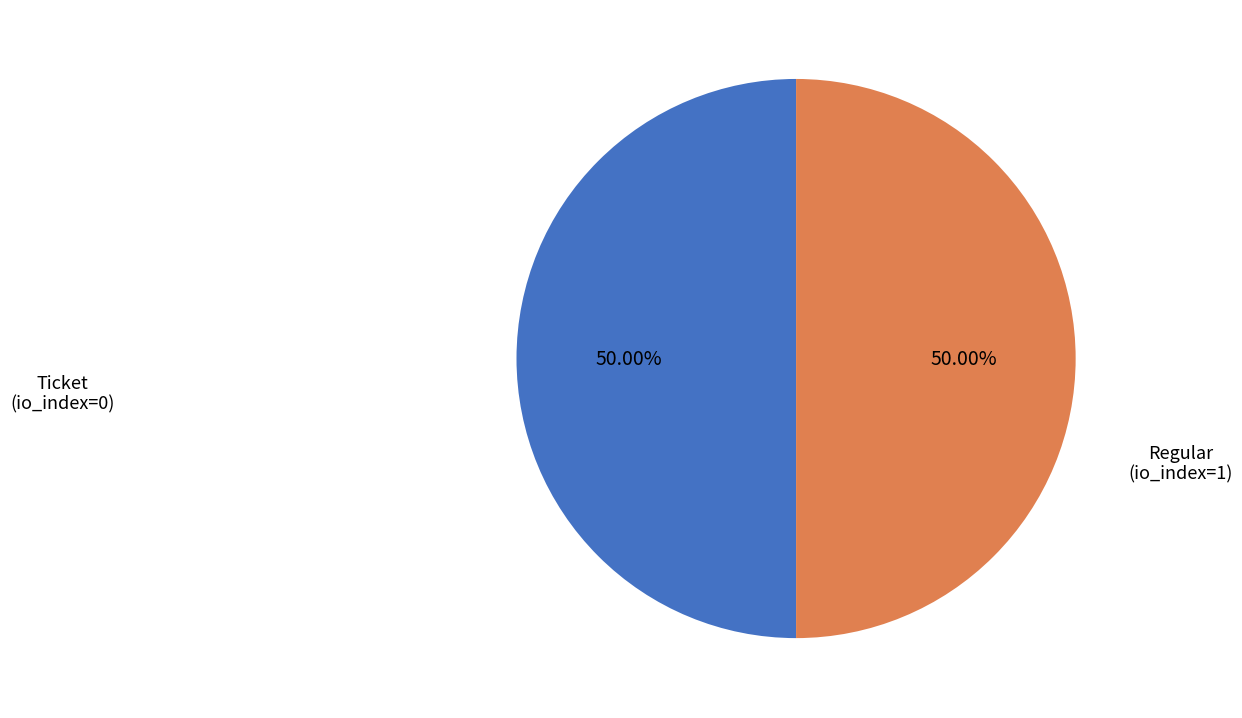

Count the number of slices in the pie.

2